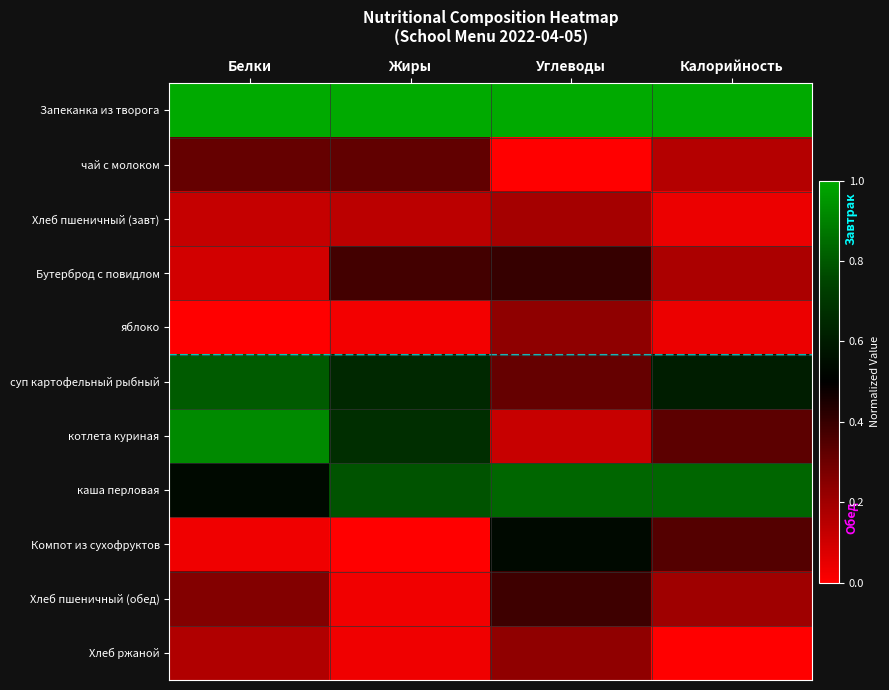

Rank the series by their maximum value, from lowest to highest.

Хлеб пшеничный (завт), Хлеб ржаной, яблоко, чай с молоком, Хлеб пшеничный (обед), Бутерброд с повидлом, Компот из сухофруктов, суп картофельный рыбный, каша перловая, котлета куриная, Запеканка из творога